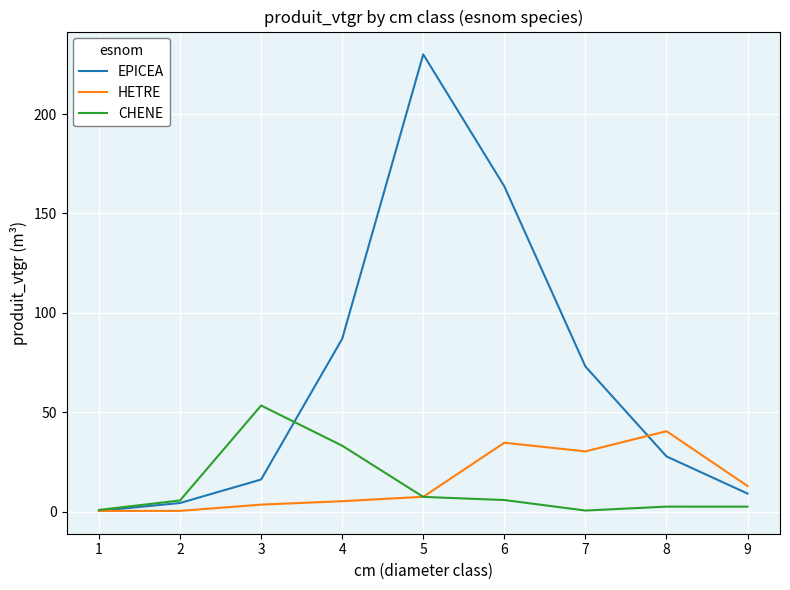

Where is EPICEA nearest to the value 115?

4